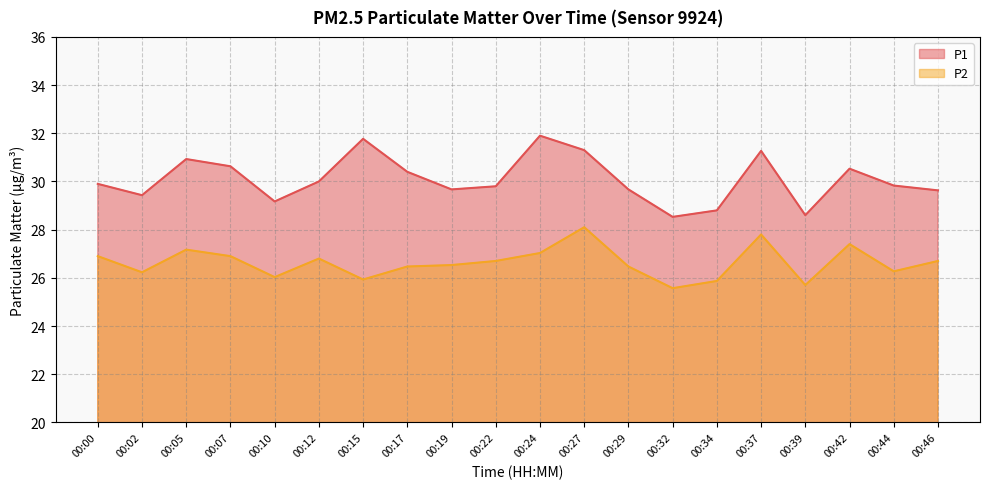

True or false: P2 and P1 cross at least once.

False